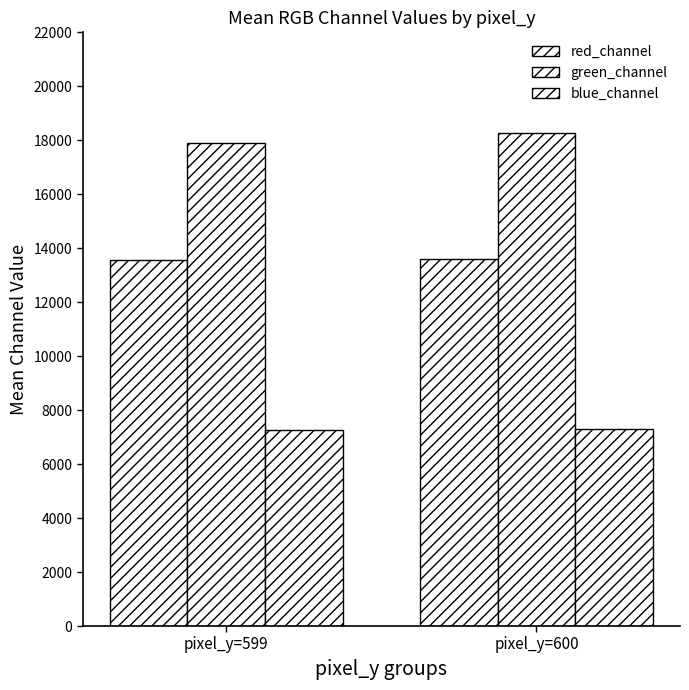

How many groups of bars are there?

2